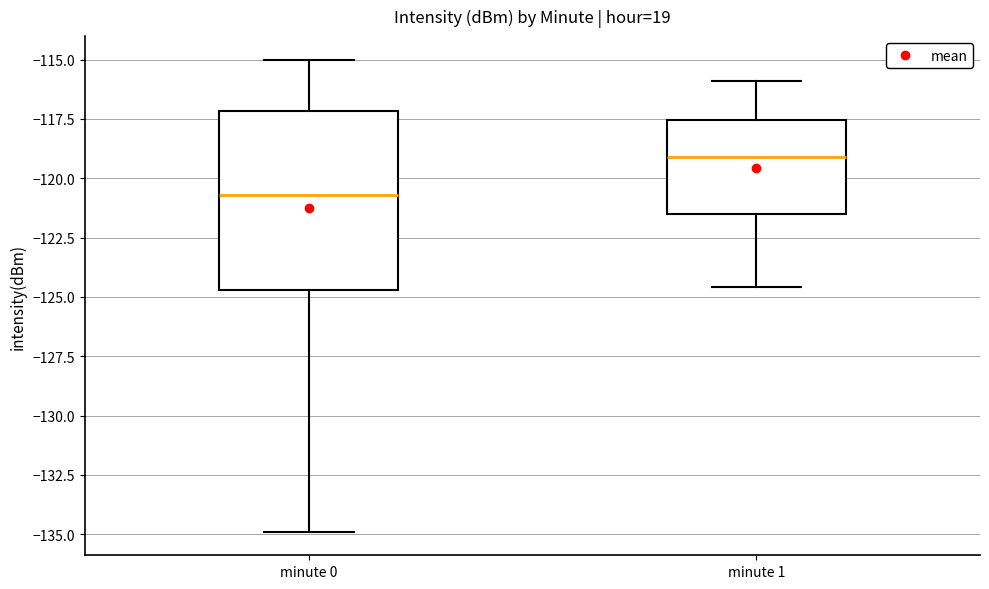

Comparing the boxes themselves (not the whiskers), which one is the tallest?

minute 0